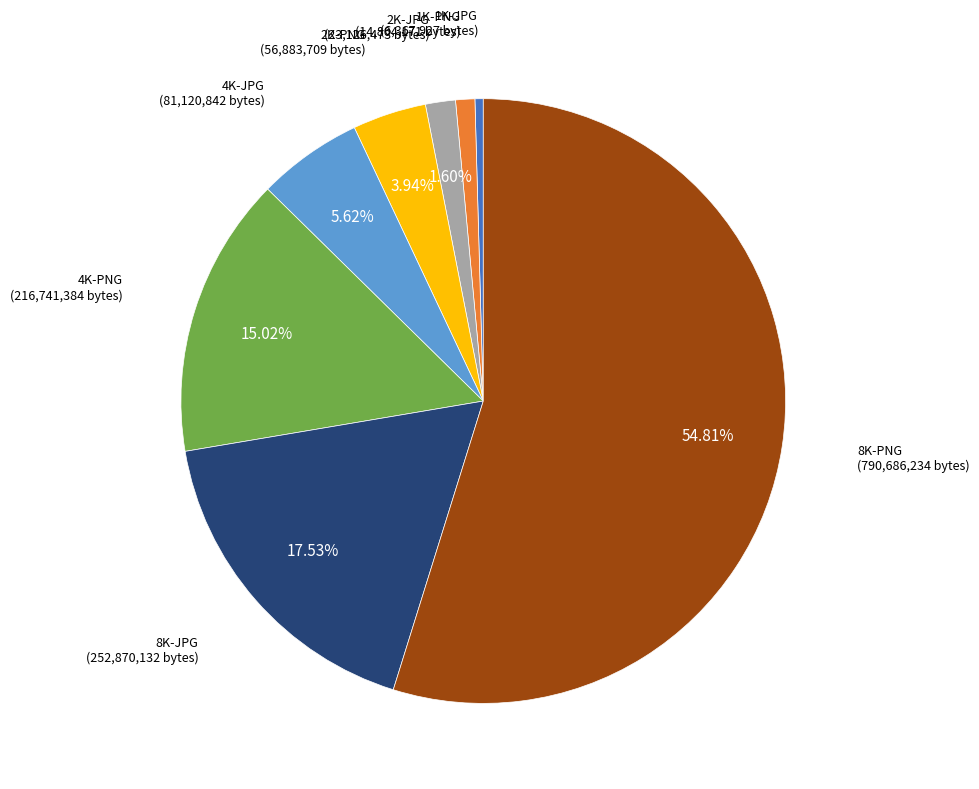

Does 2K-PNG account for over 50% of the chart?

No